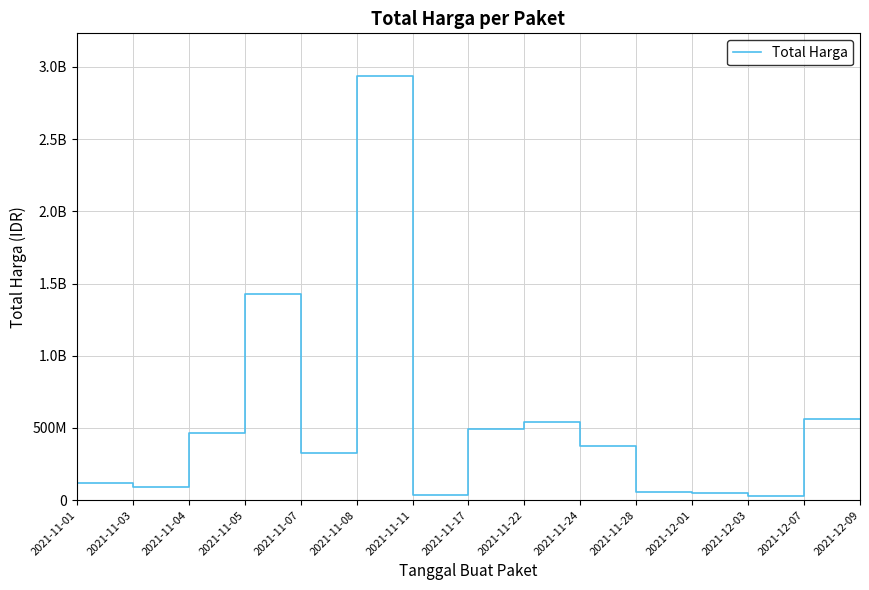

What is the smallest value displayed?

12787500